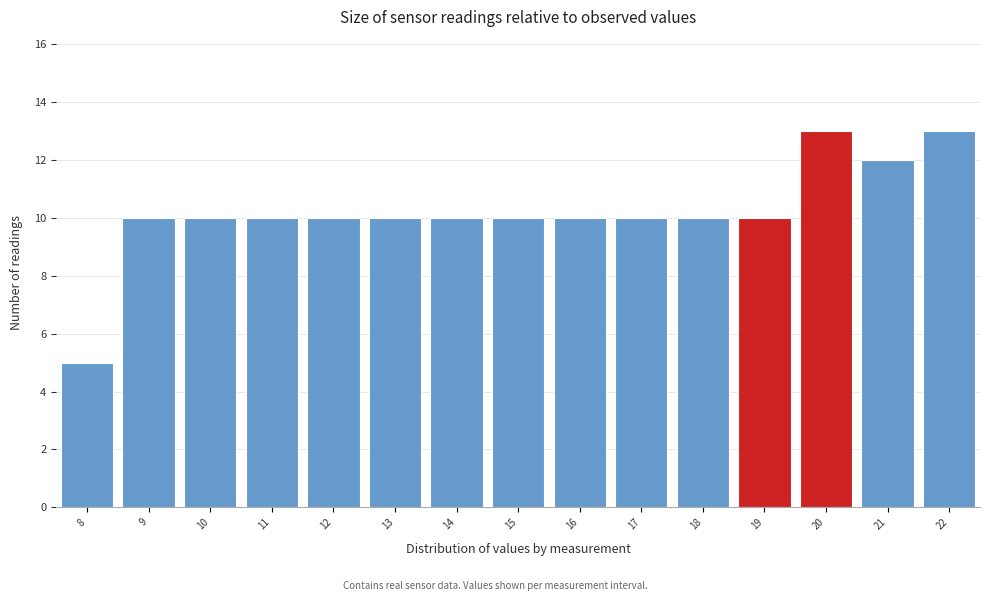

Reading left to right, list every bar in this chart as the range it spans on the x-axis followed by its height. The values are not printed on the chart, so give them approximately, as read against the axis.

7.5 to 8.5: 5
8.5 to 9.5: 10
9.5 to 10.5: 10
10.5 to 11.5: 10
11.5 to 12.5: 10
12.5 to 13.5: 10
13.5 to 14.5: 10
14.5 to 15.5: 10
15.5 to 16.5: 10
16.5 to 17.5: 10
17.5 to 18.5: 10
18.5 to 19.5: 10
19.5 to 20.5: 13
20.5 to 21.5: 12
21.5 to 22.5: 13